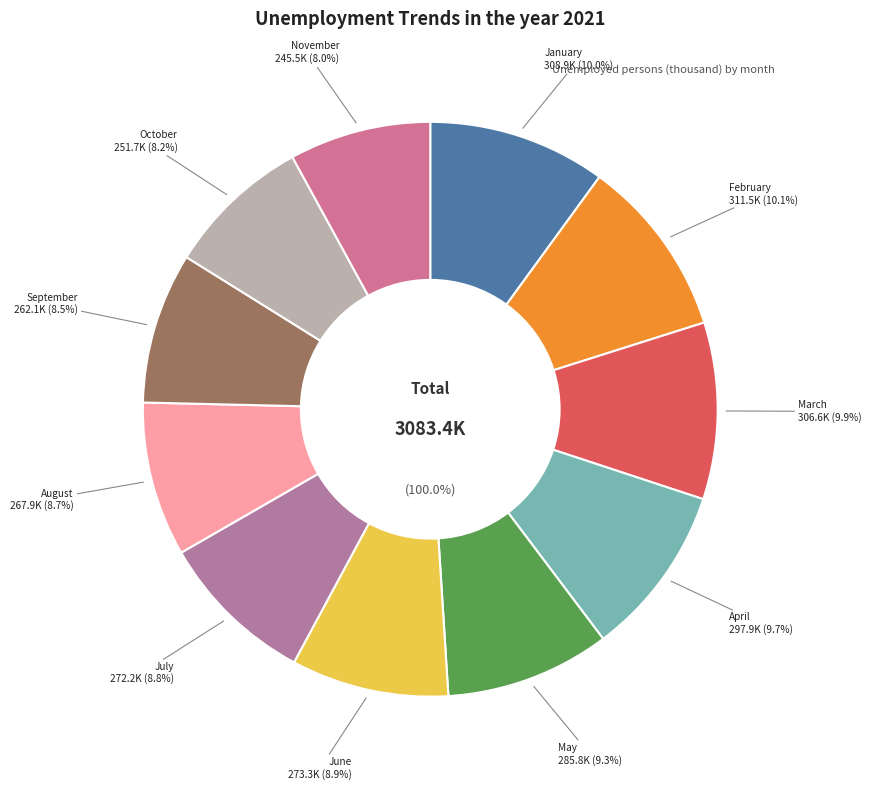

To the nearest percent, what is the average slice percentage?

9%